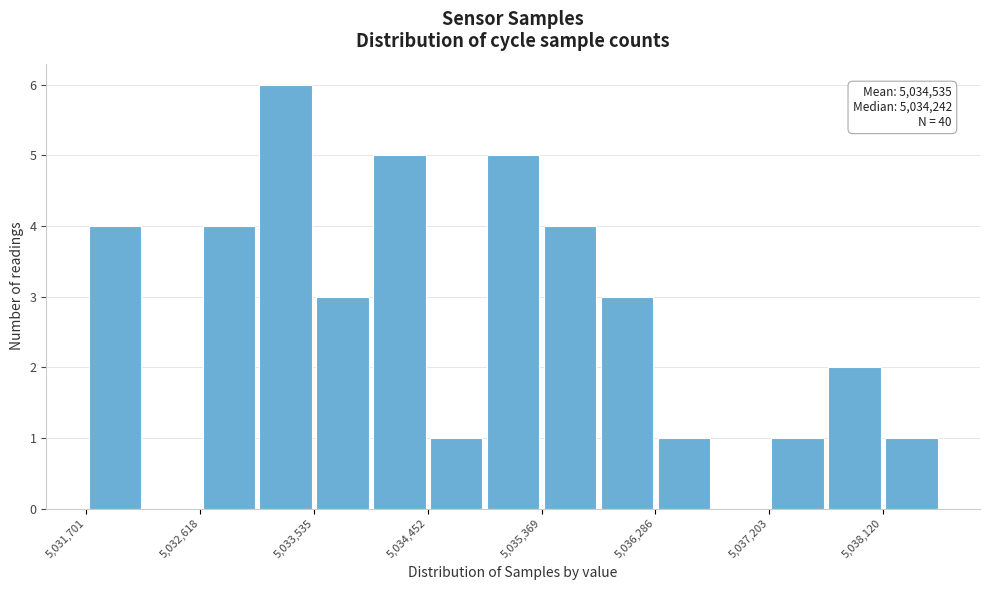

Over which range of the x-axis is the bar tallest?

5033100 to 5033500